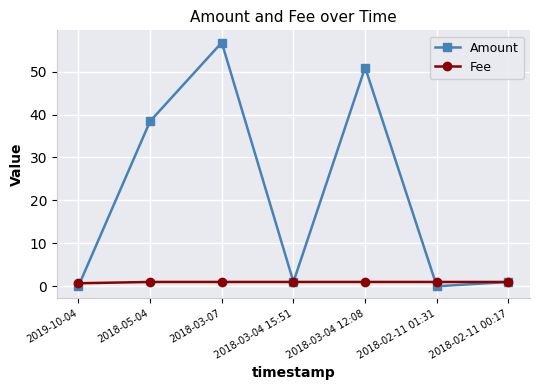

What position from the left is 2018-03-04 12:08?

5